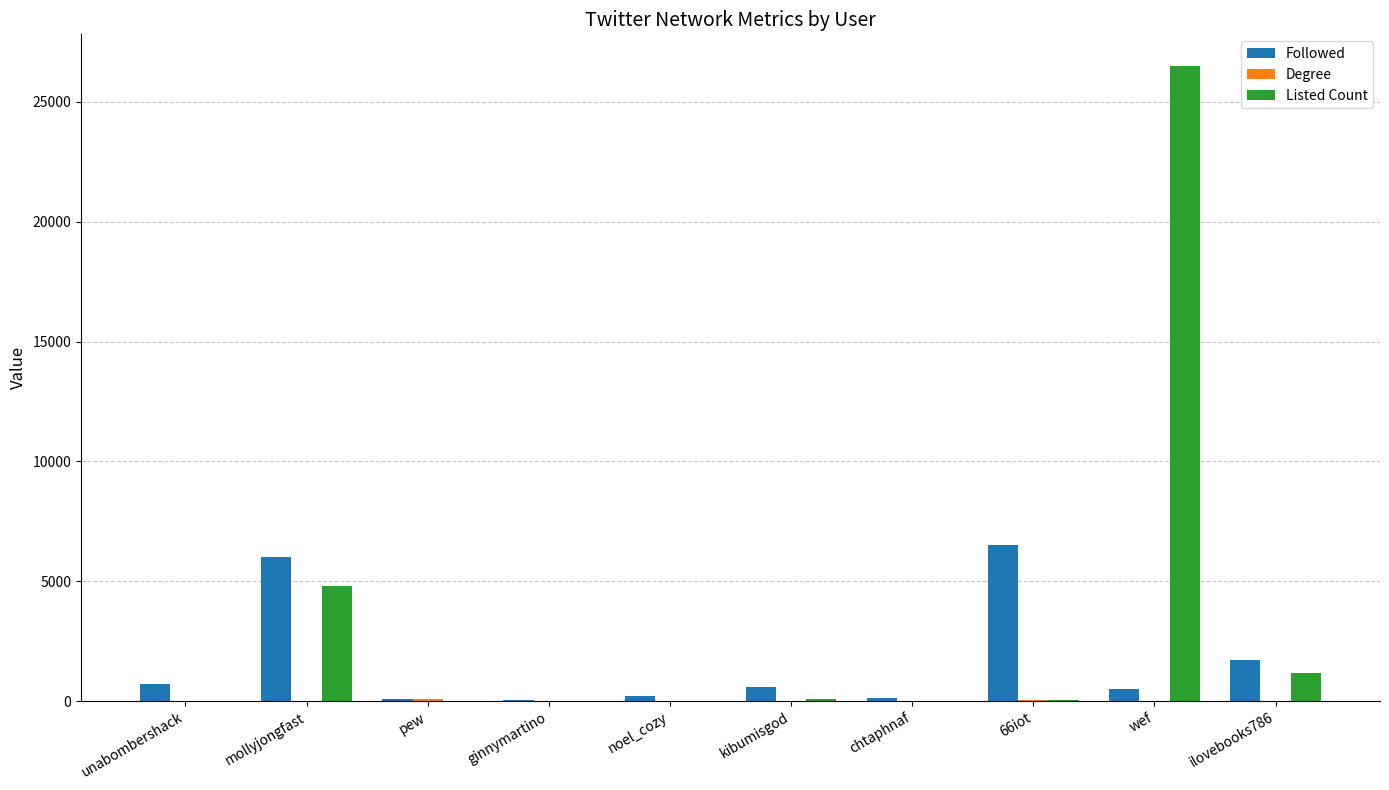

At which label is Followed closest to 3277?

ilovebooks786